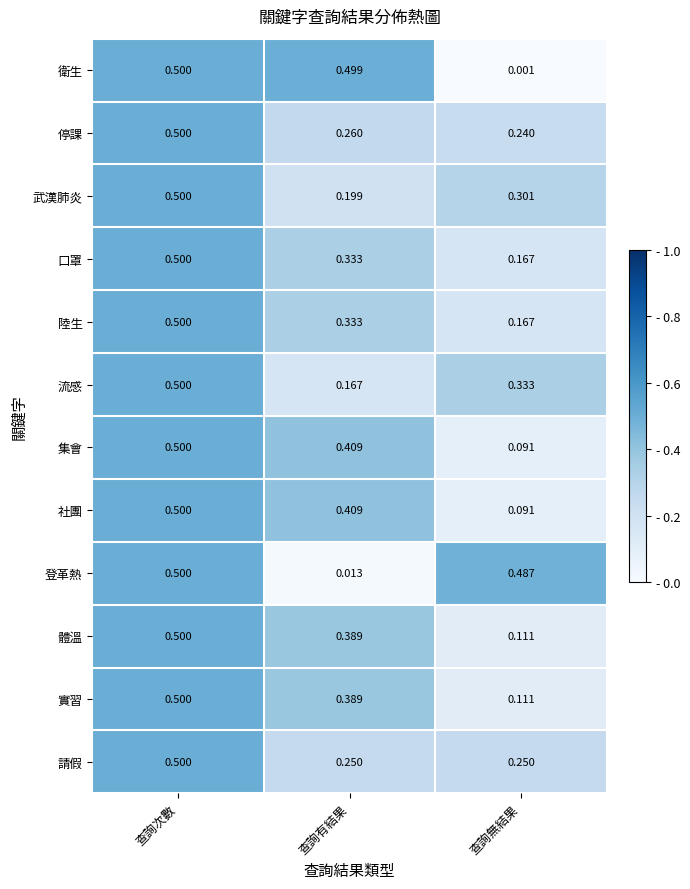

How many distinct data groups are displayed?

12